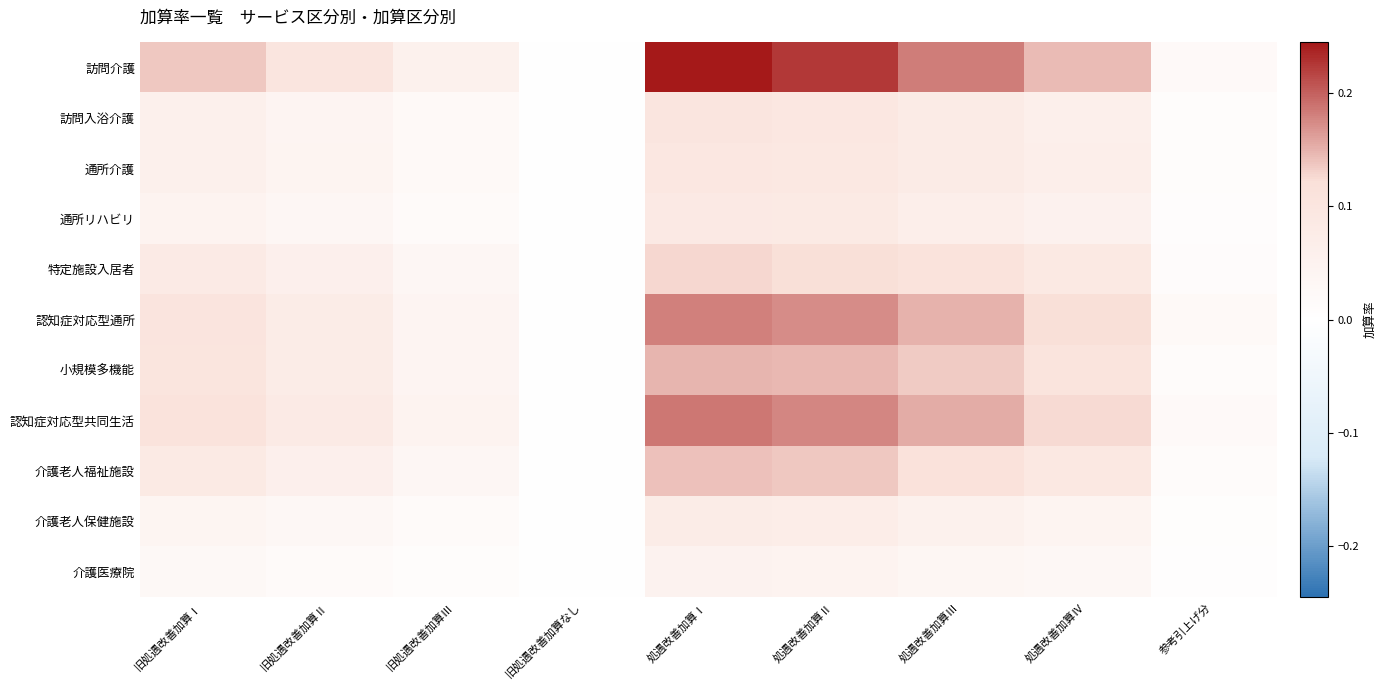

Which series has the largest range (max minus min)?

訪問介護